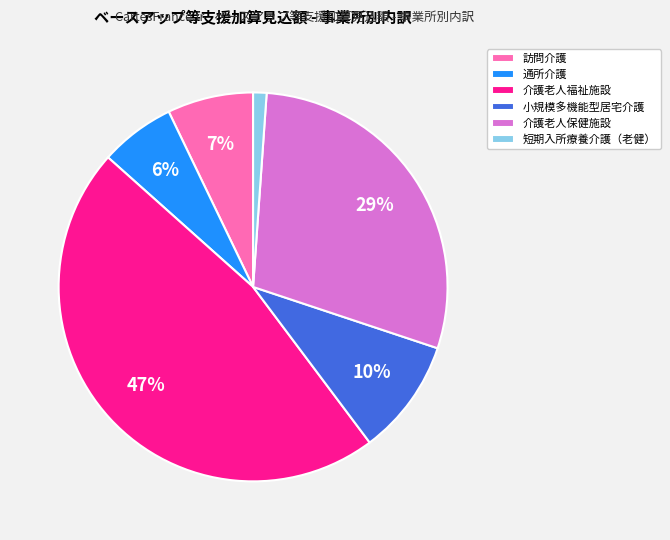

What is the ratio of the value at 介護老人福祉施設 to the value at 介護老人保健施設?

1.6